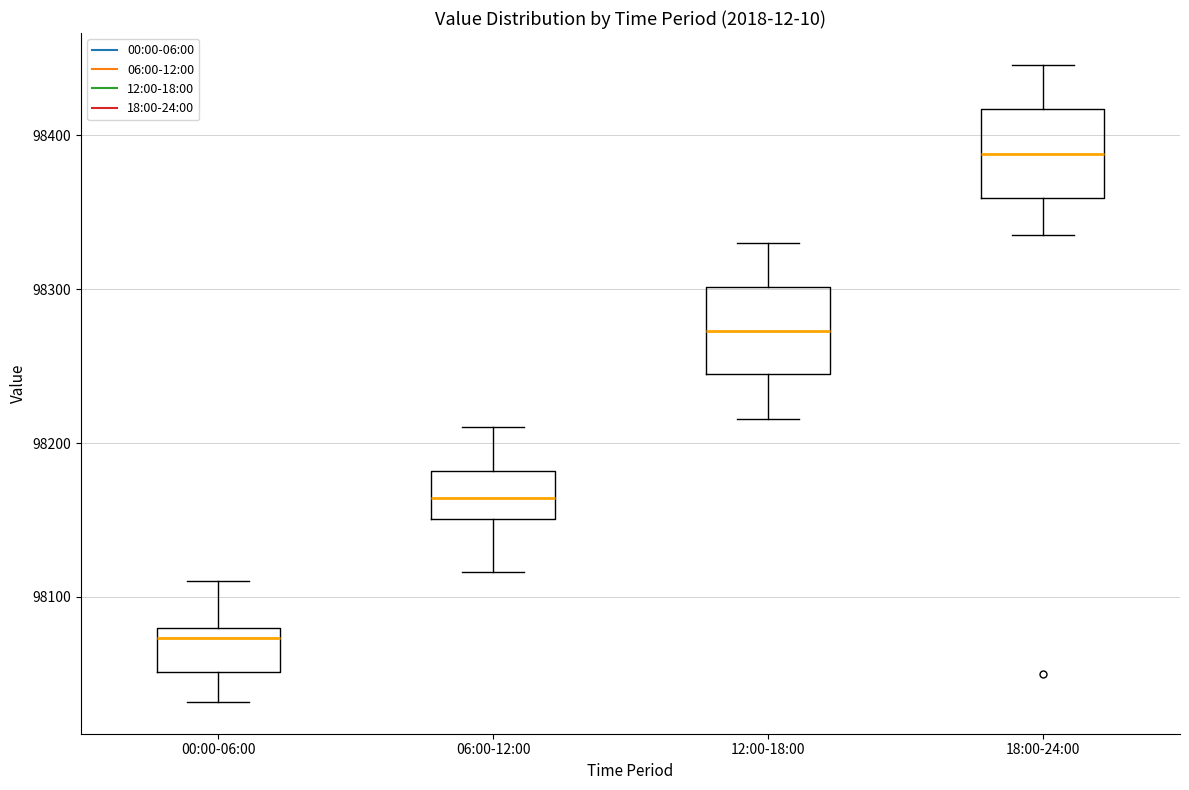

Where does the lower whisker of the box for 06:00-12:00 end on the y-axis? The values are not printed on the chart, so give them approximately, as read against the axis.

98120